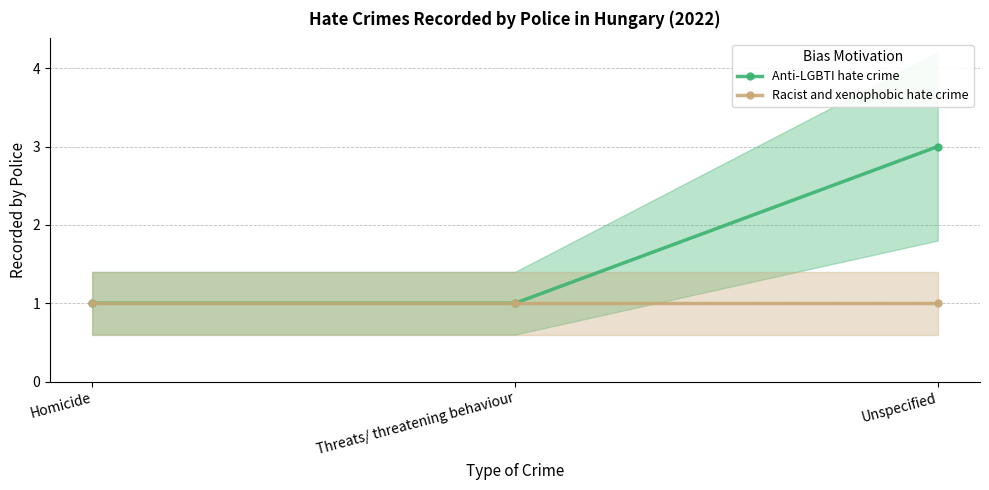

What is the total value across all series at Threats/ threatening behaviour?

2